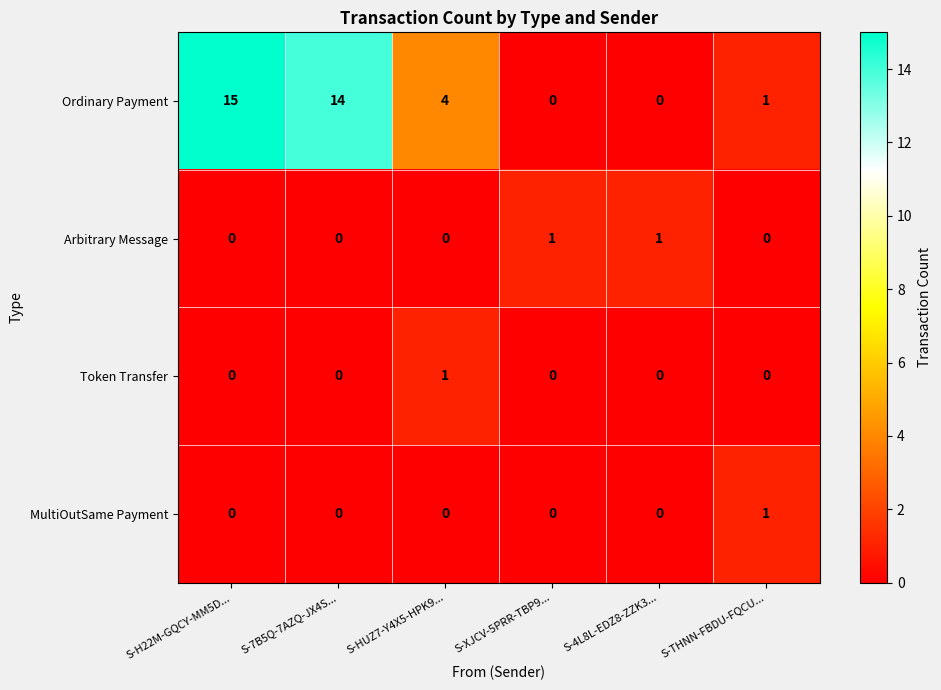

Reading left to right, list all the values displayed in this chart.

Ordinary Payment: 15	14	4	0	0	1
Arbitrary Message: 0	0	0	1	1	0
Token Transfer: 0	0	1	0	0	0
MultiOutSame Payment: 0	0	0	0	0	1